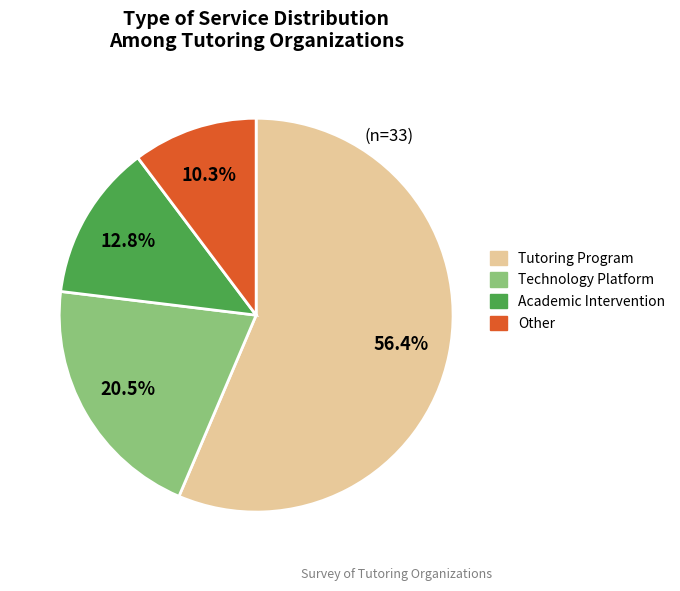

To the nearest percent, what is the average slice percentage?

25%